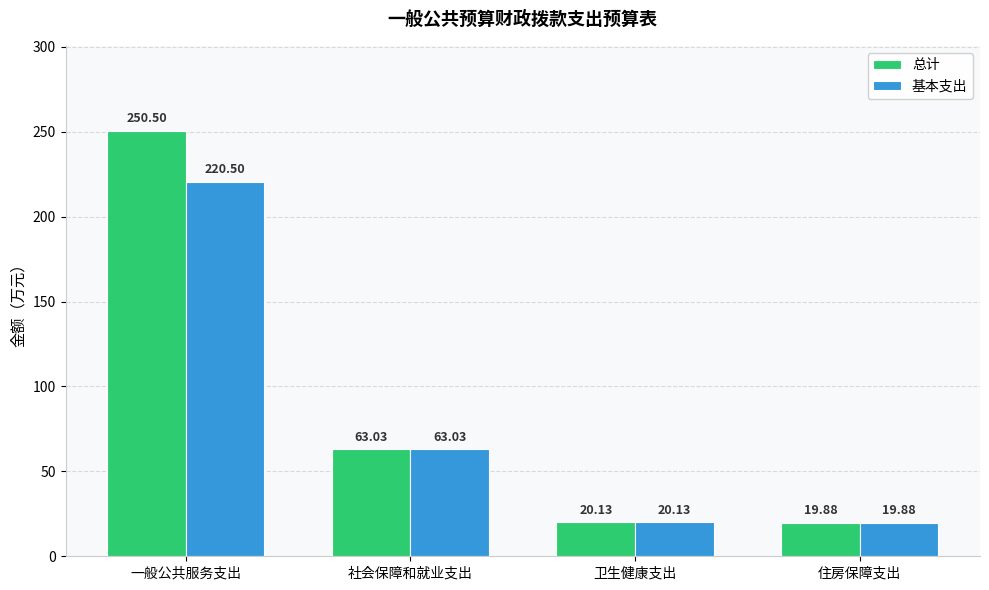

Is it true that 总计 equals 63.0 at 社会保障和就业支出?

True